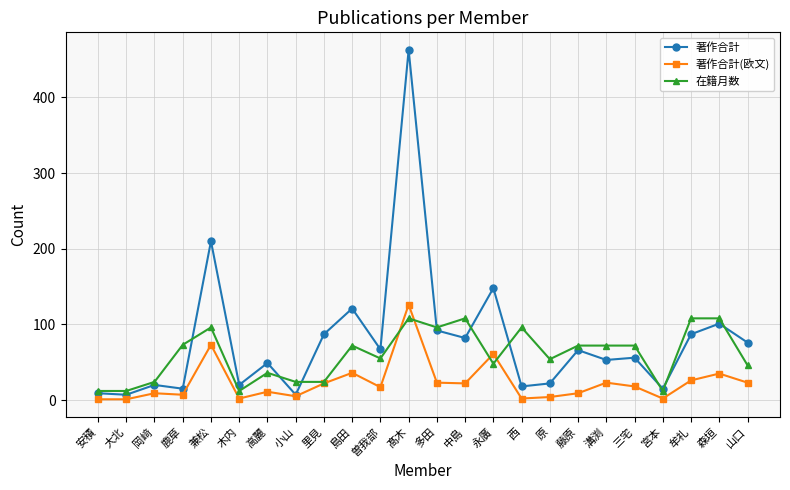

Where does the 在籍月数 series first go above 72?

鹿草